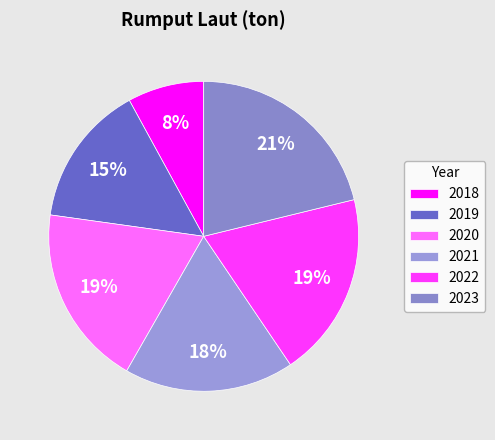

Combined, do 2023 and 2021 account for over 50%?

No